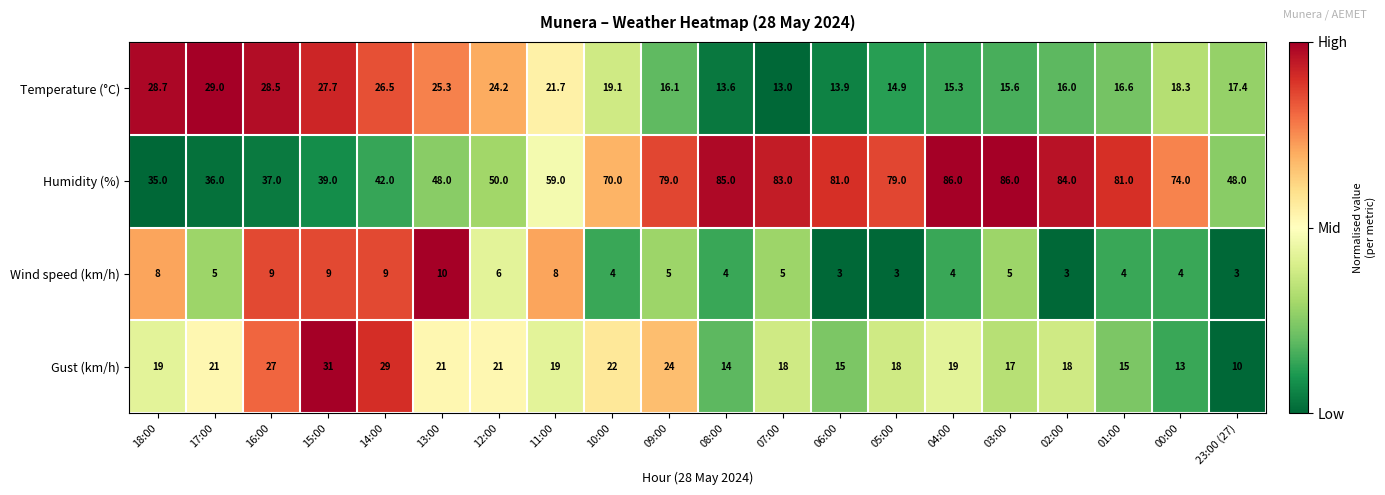

The value of Wind speed (km/h) at 05:00 is 5.4. True or false?

False